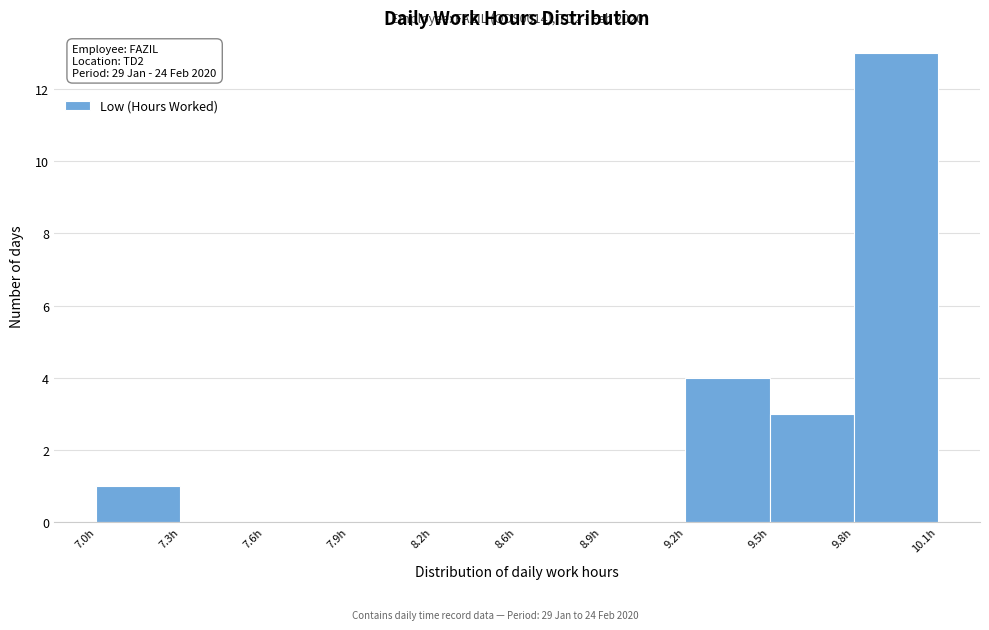

Reading left to right, what are all the values shown in this chart?

7.0h=1	7.3h=0	7.6h=0	7.9h=0	8.2h=0	8.6h=0	8.9h=0	9.2h=4	9.5h=3	9.8h=13